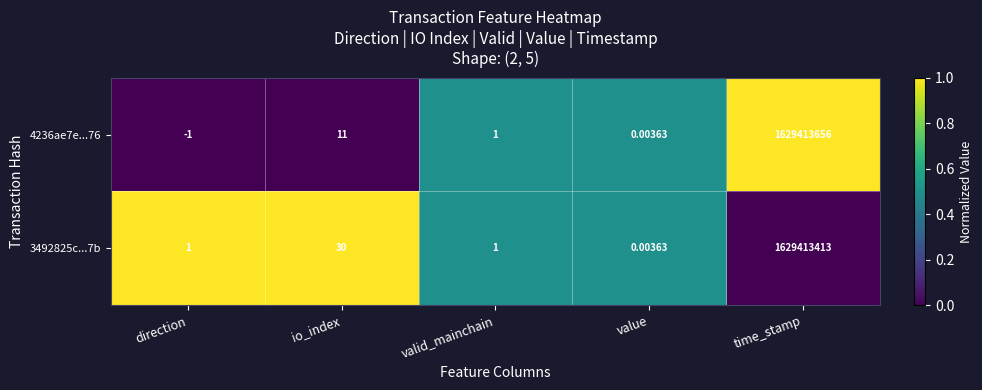

Which series has the largest total across all categories?

4236ae7e...76